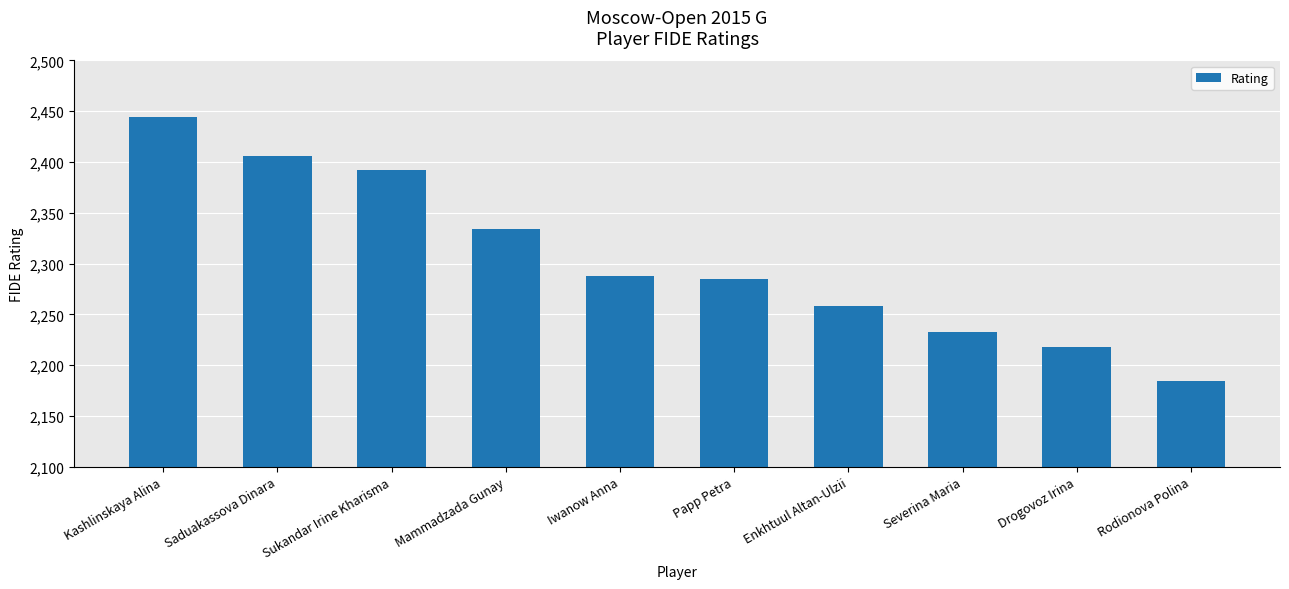

What is the greatest value displayed?

2444